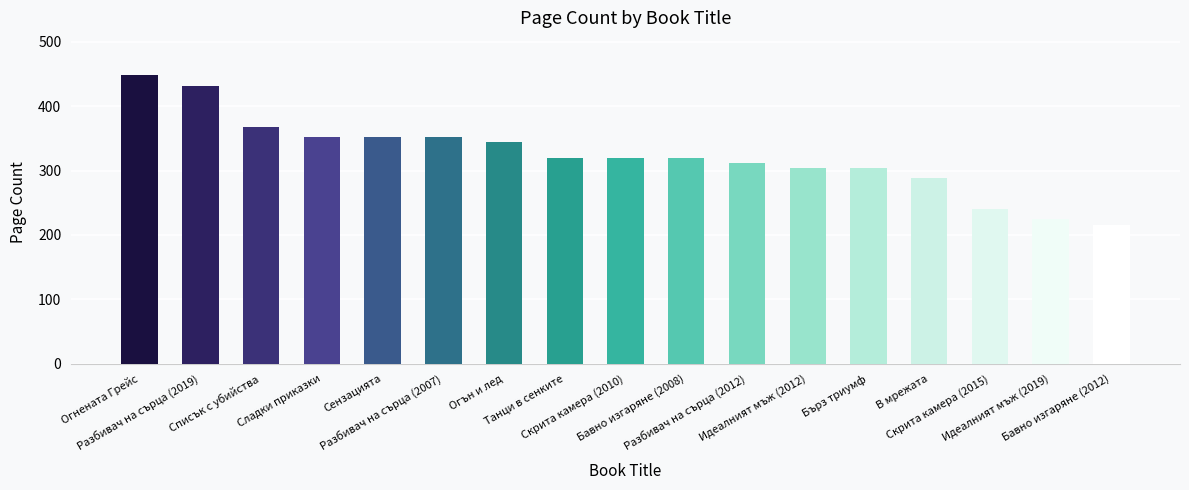

What is the average value?

323